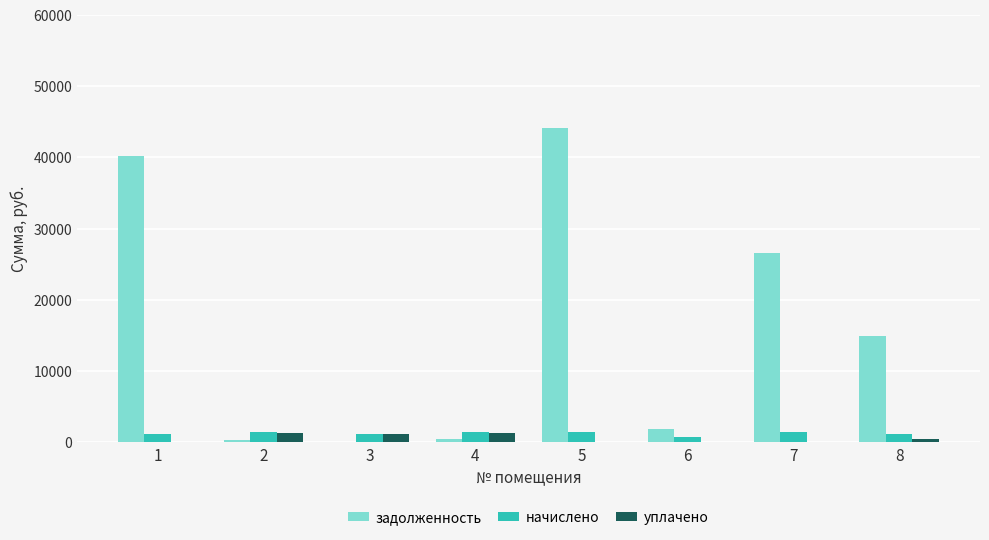

Are the bars horizontal?

No